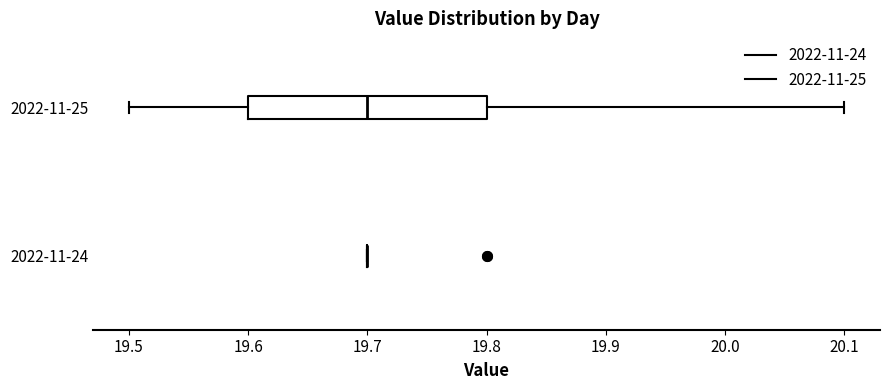

Reading bottom to top, read every box against the x-axis: the position of its median line, the range the box covers, and the ends of its whiskers. The values are not printed on the chart, so give them approximately, as read against the axis.

2022-11-24: box collapsed to a line at 19.7, whiskers 19.7 to 19.7
2022-11-25: median 19.7, box 19.6 to 19.8, whiskers 19.5 to 20.1